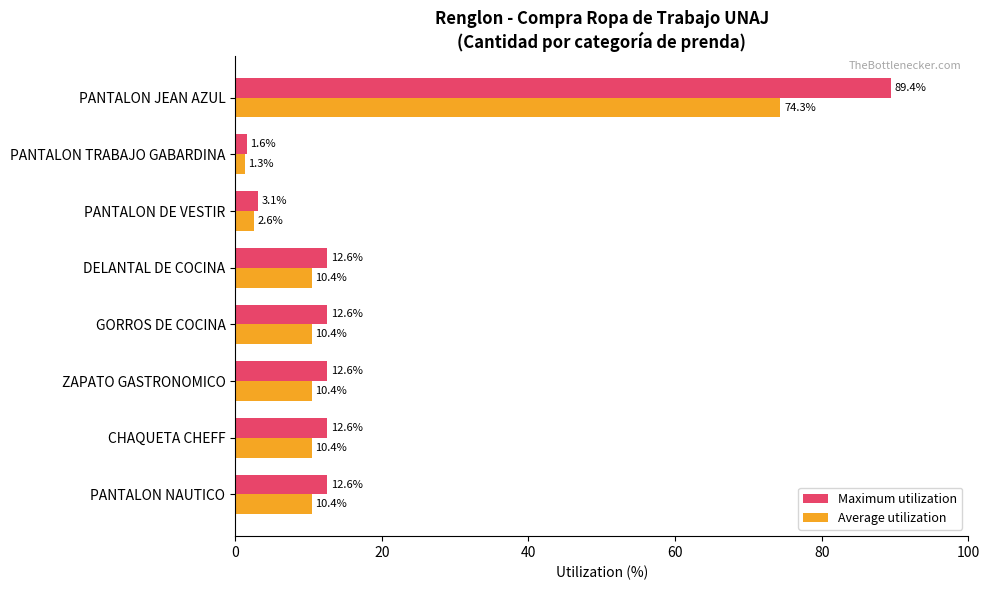

Is it true that Maximum utilization equals 19.0 at DELANTAL DE COCINA?

False